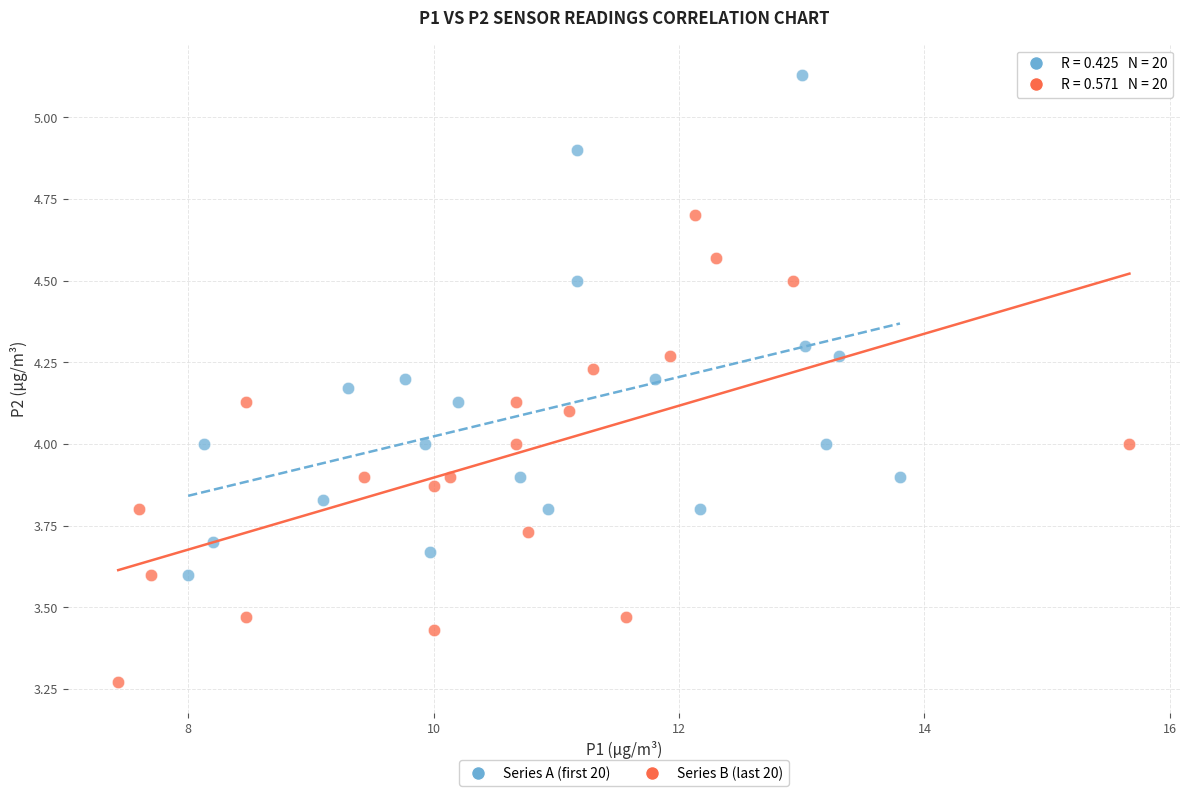

Which series has the widest spread of Y values?

Series A (first 20)